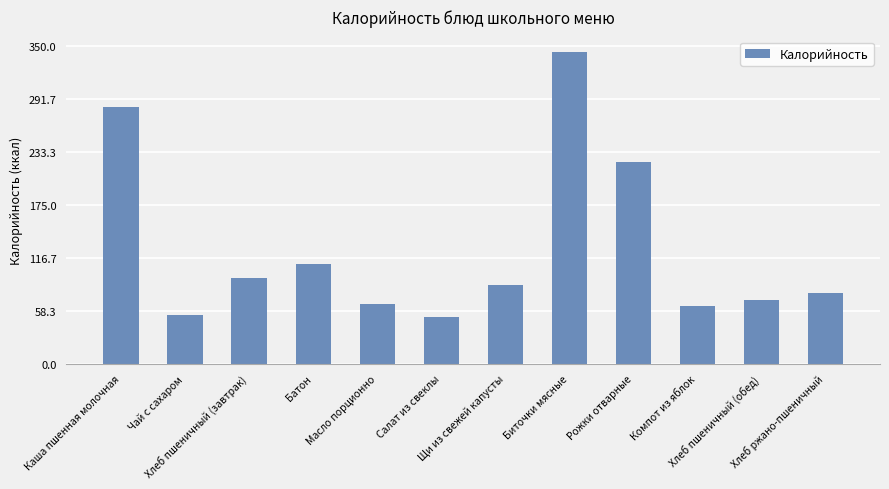

What is the sum of the values at Батон and Щи из свежей капусты?

196.0